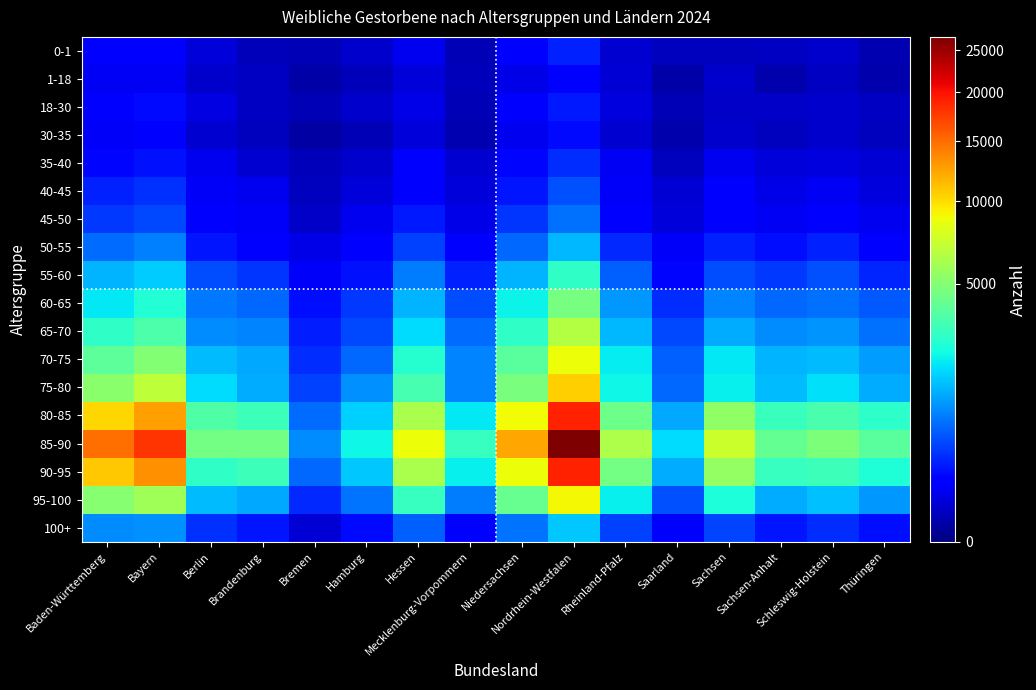

At which category does the chart reach its peak across all series?

Nordrhein-Westfalen